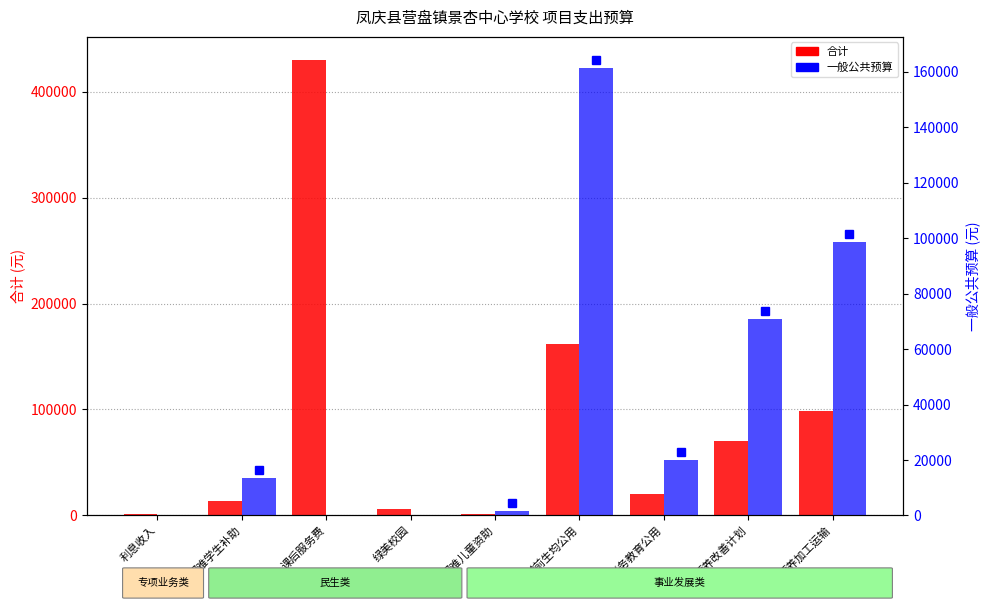

What is the label of the 1st bar from the left?

利息收入